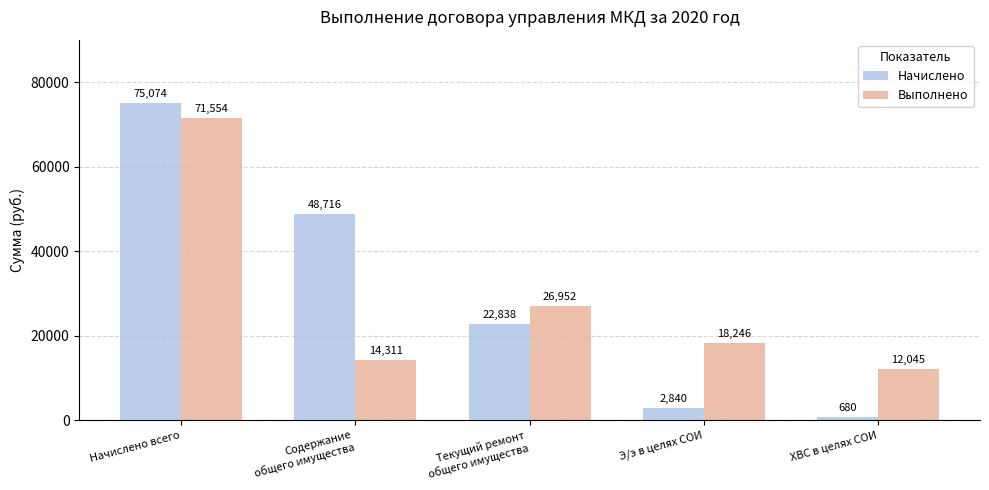

Which series has the widest spread of values?

Начислено